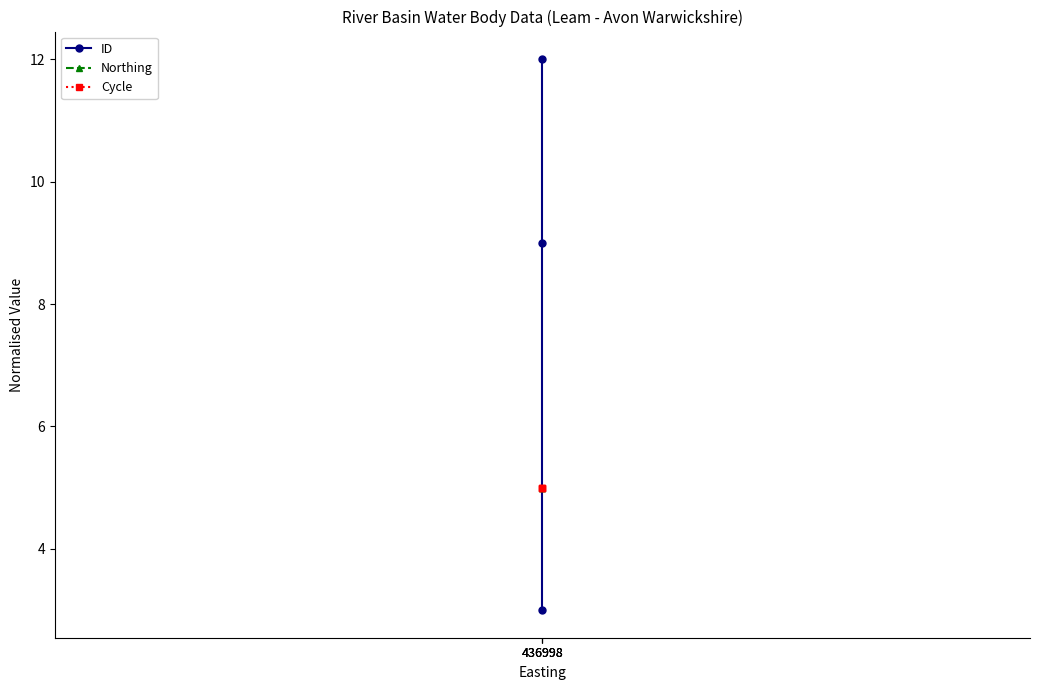

Which series has the largest total across all categories?

ID